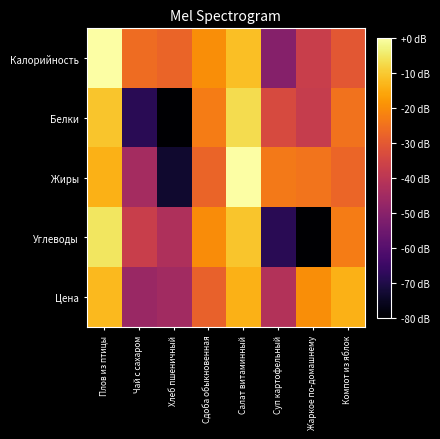

Reading left to right, what are all the values shown in this chart?

Калорийность: Плов из птицы=0.0	Чай с сахаром=-26.0	Хлеб пшеничный=-27.5	Сдоба обыкновенная=-19.7	Салат витаминный=-11.6	Суп картофельный=-50.6	Жаркое по-домашнему=-37.0	Компот из яблок=-30.3
Белки: Плов из птицы=-10.7	Чай с сахаром=-68.3	Хлеб пшеничный=-80.0	Сдоба обыкновенная=-23.0	Салат витаминный=-7.1	Суп картофельный=-33.7	Жаркое по-домашнему=-37.7	Компот из яблок=-25.0
Жиры: Плов из птицы=-13.9	Чай с сахаром=-44.4	Хлеб пшеничный=-73.4	Сдоба обыкновенная=-27.6	Салат витаминный=-0.2	Суп картофельный=-23.5	Жаркое по-домашнему=-24.5	Компот из яблок=-27.4
Углеводы: Плов из птицы=-5.5	Чай с сахаром=-37.1	Хлеб пшеничный=-42.5	Сдоба обыкновенная=-20.0	Салат витаминный=-10.7	Суп картофельный=-68.3	Жаркое по-домашнему=-80.0	Компот из яблок=-23.0
Цена: Плов из птицы=-12.6	Чай с сахаром=-46.7	Хлеб пшеничный=-45.1	Сдоба обыкновенная=-28.2	Салат витаминный=-13.9	Суп картофельный=-41.9	Жаркое по-домашнему=-19.8	Компот из яблок=-14.0